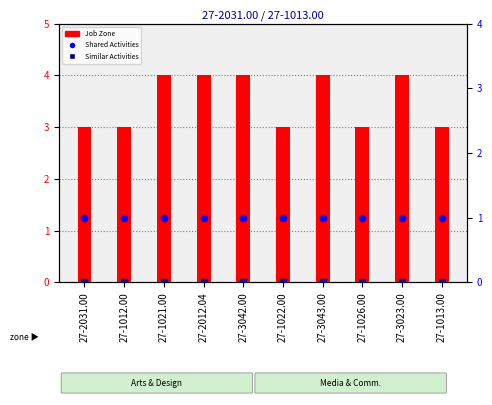

What is the total value across all series at 27-1012.00?

4